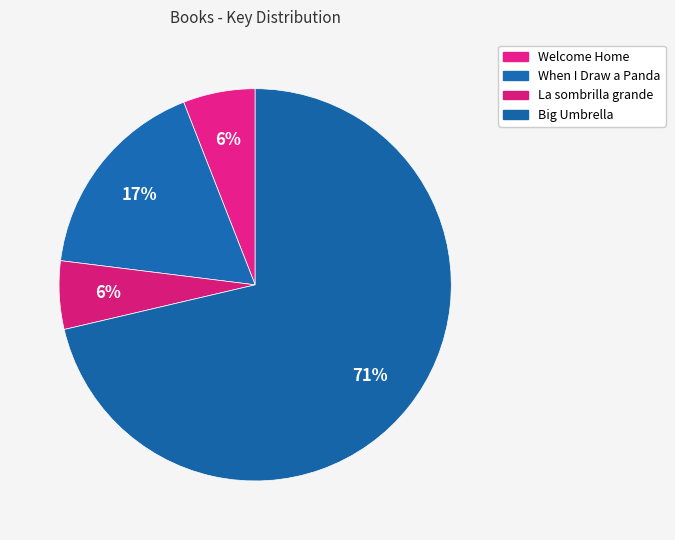

Is it true that Welcome Home is 6% of the pie?

True